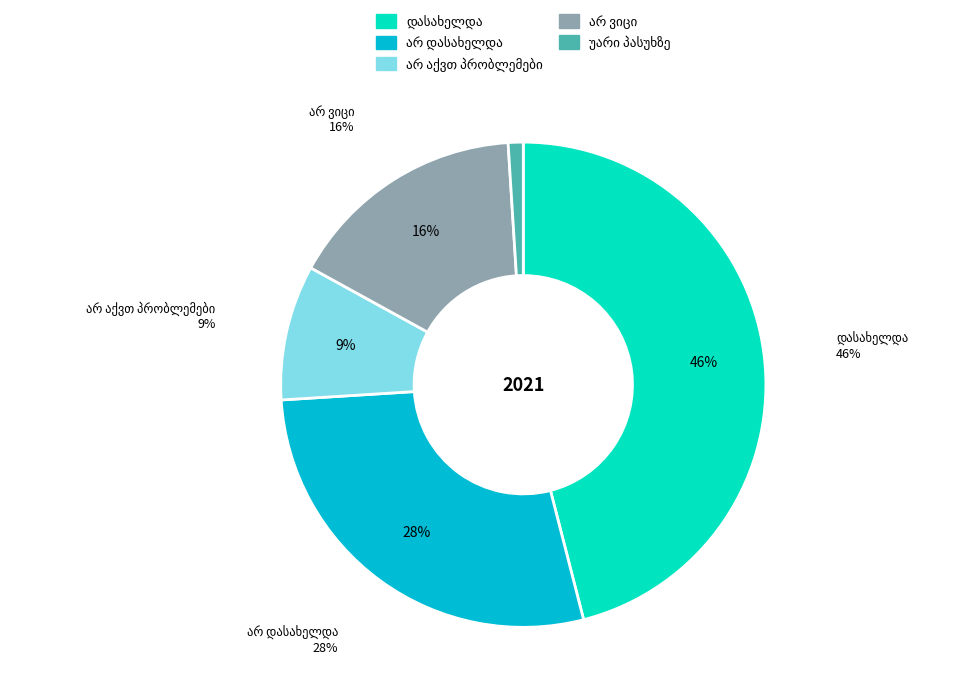

What portion of the pie excludes არ ვიცი?

84.0%